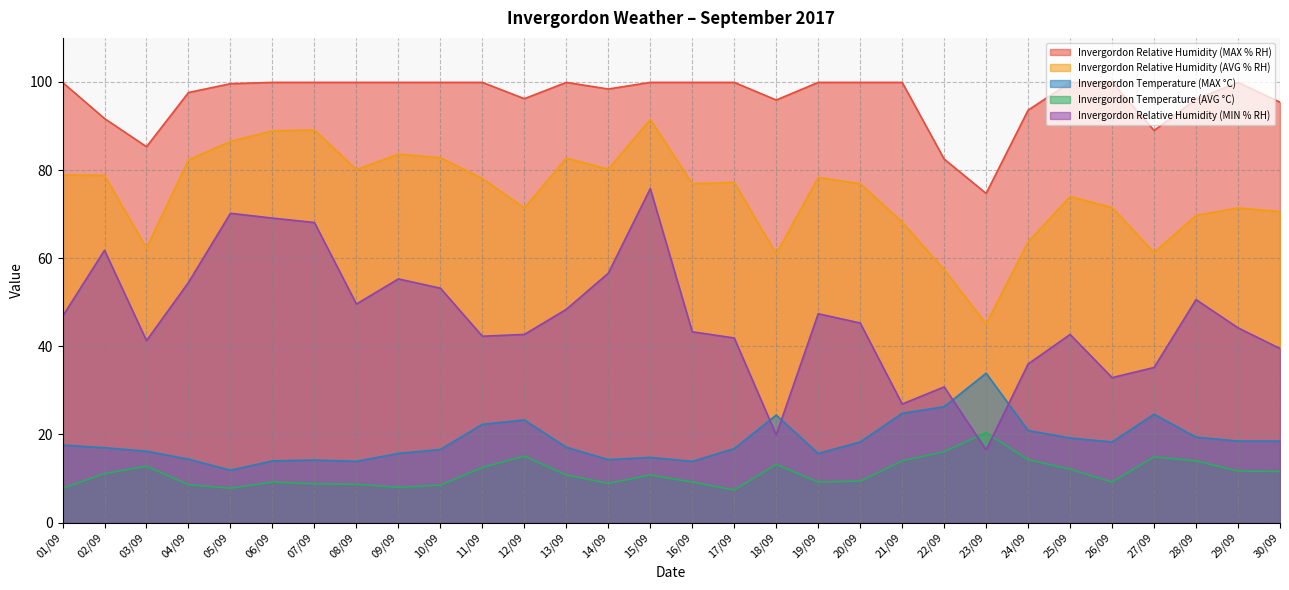

How many data points in Invergordon Relative Humidity (MIN % RH) are above 45?

15